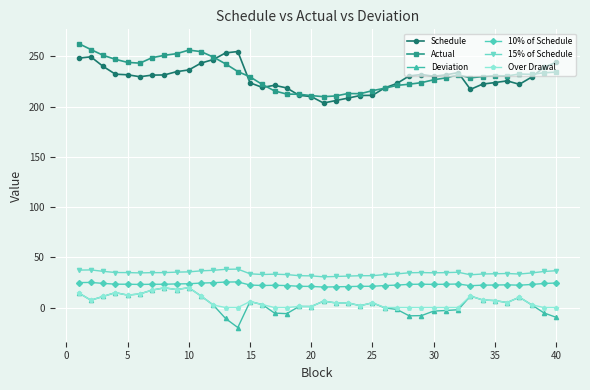

True or false: Deviation has more than 1 interior local peaks.

True